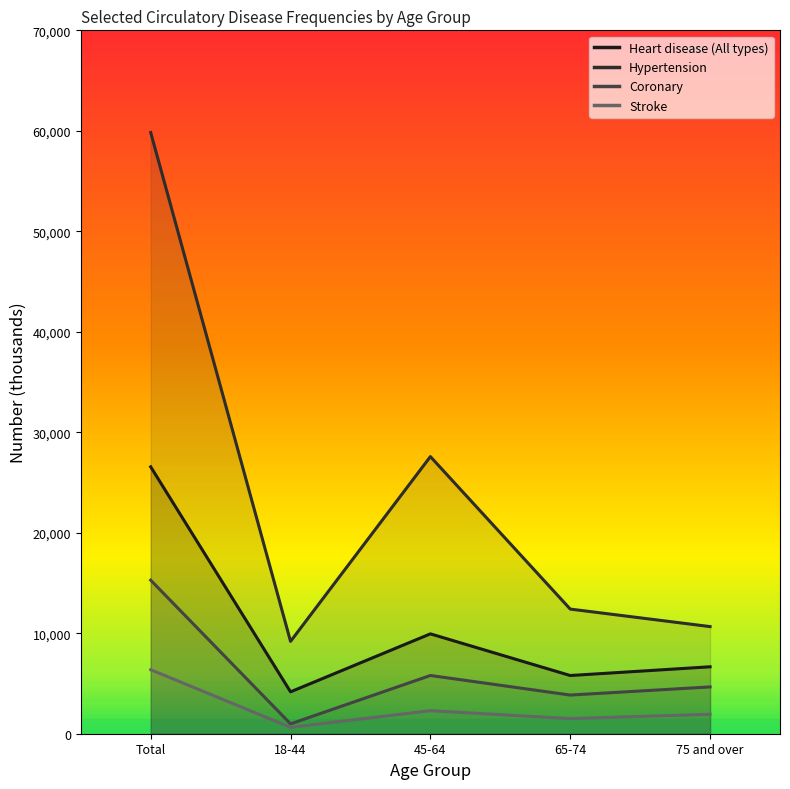

True or false: Coronary and Stroke cross at least once.

False